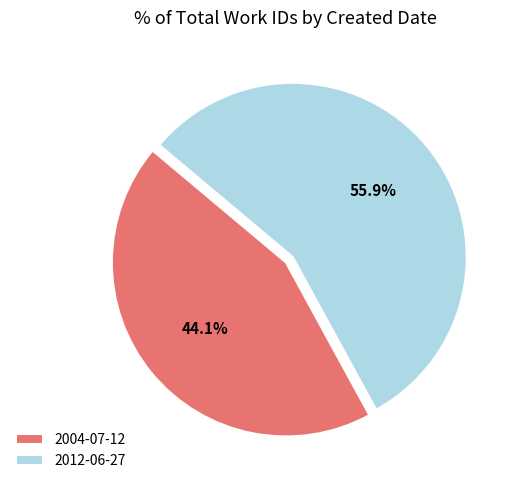

Is 2012-06-27 the majority of the pie?

Yes